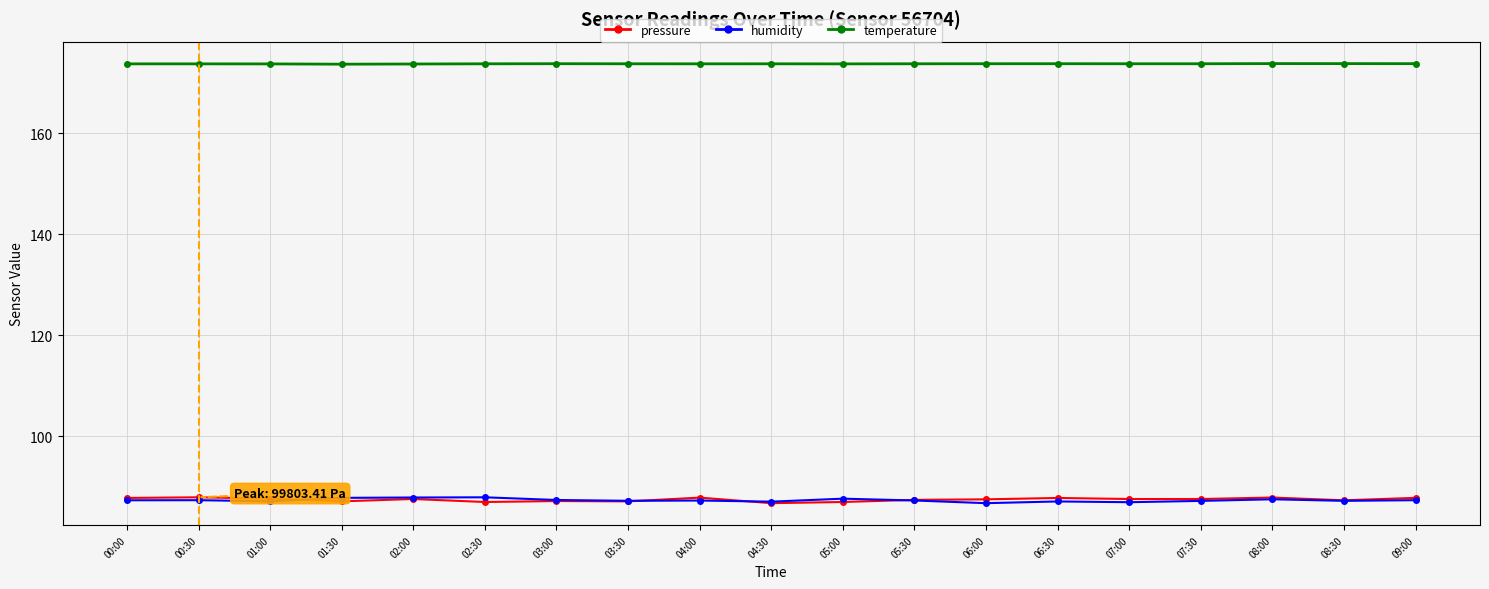

True or false: humidity has more than 2 interior local peaks.

True